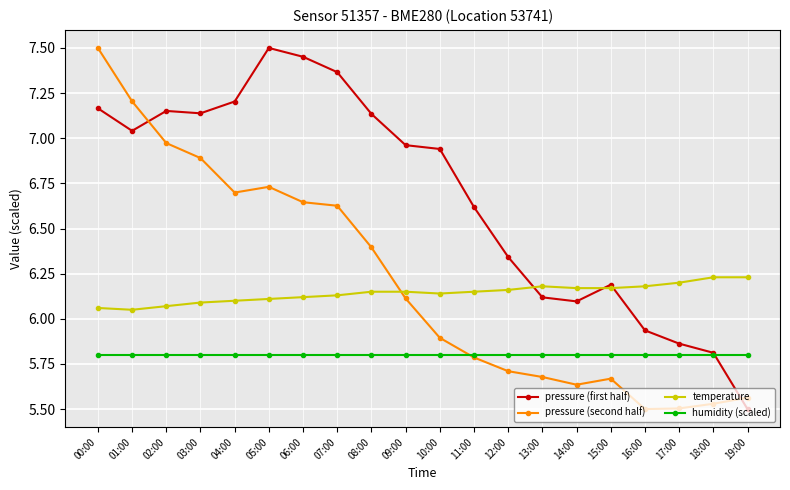

What is the sum of the pressure (second half) values at 18:00 and 00:00?

13.0